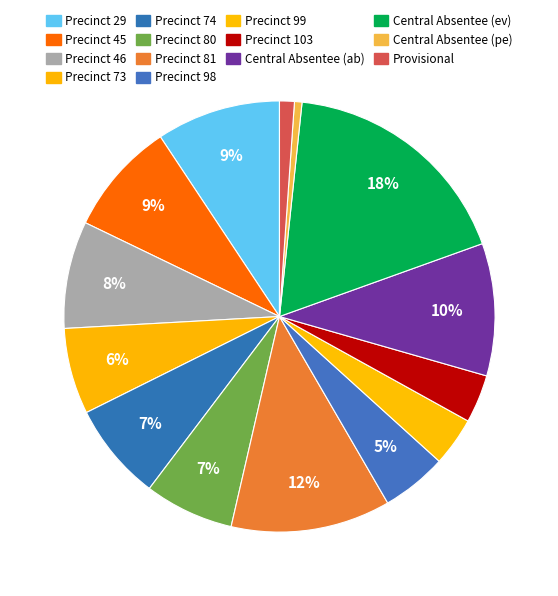

To the nearest percent, what portion does Precinct 81 represent?

12%